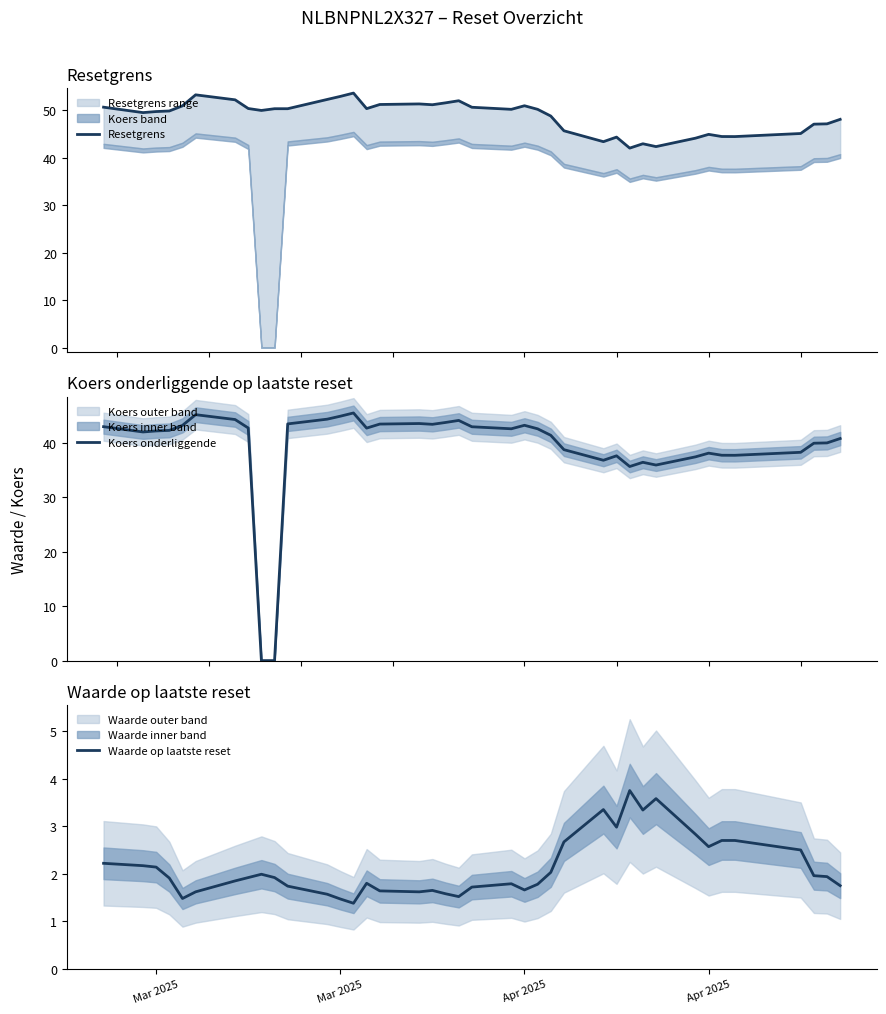

What is the highest value of the Koers onderliggende series?

45.5